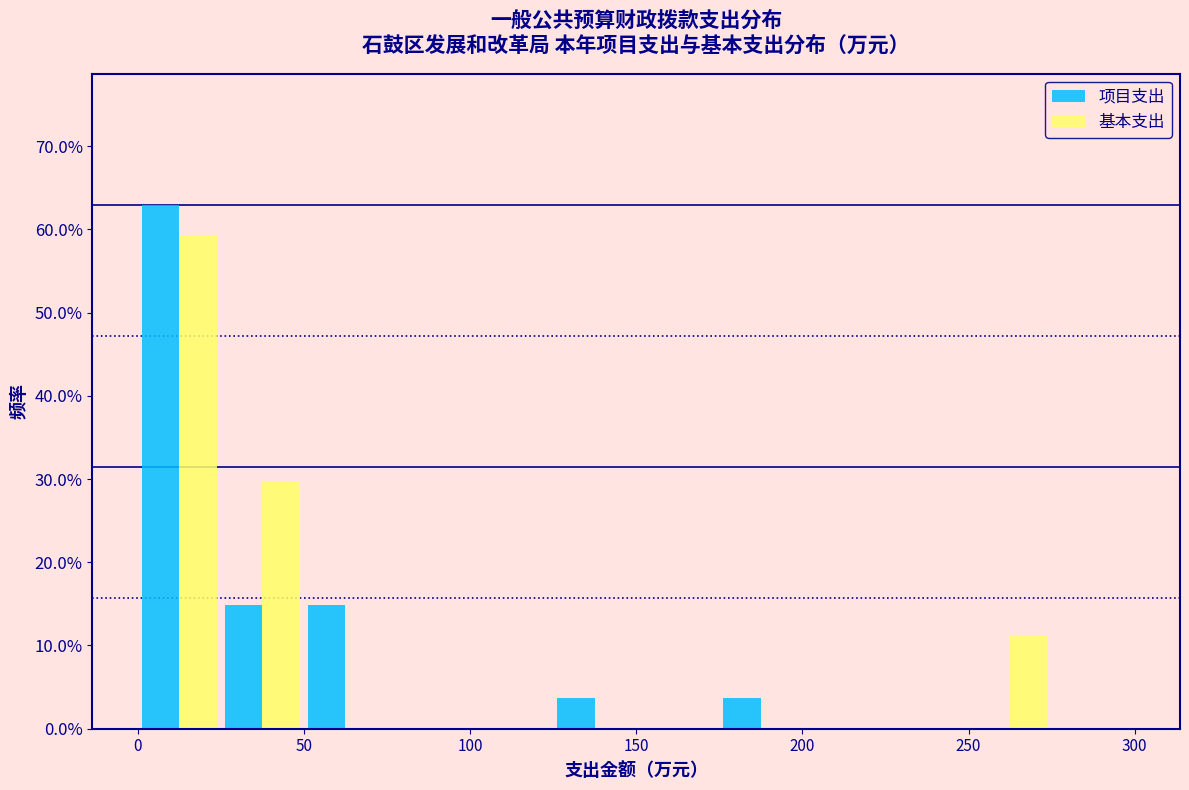

Reading left to right, transcribe this chart: for each range on the x-axis, give the height of each series' bar. The values are not printed on the chart, so give them approximately, as read against the axis.

0 to 25: 项目支出=63	基本支出=59
25 to 50: 项目支出=15	基本支出=30
50 to 75: 项目支出=15	基本支出=0
75 to 100: 项目支出=0	基本支出=0
100 to 125: 项目支出=0	基本支出=0
125 to 150: 项目支出=4	基本支出=0
150 to 175: 项目支出=0	基本支出=0
175 to 200: 项目支出=4	基本支出=0
200 to 225: 项目支出=0	基本支出=0
225 to 250: 项目支出=0	基本支出=0
250 to 275: 项目支出=0	基本支出=11
275 to 300: 项目支出=0	基本支出=0